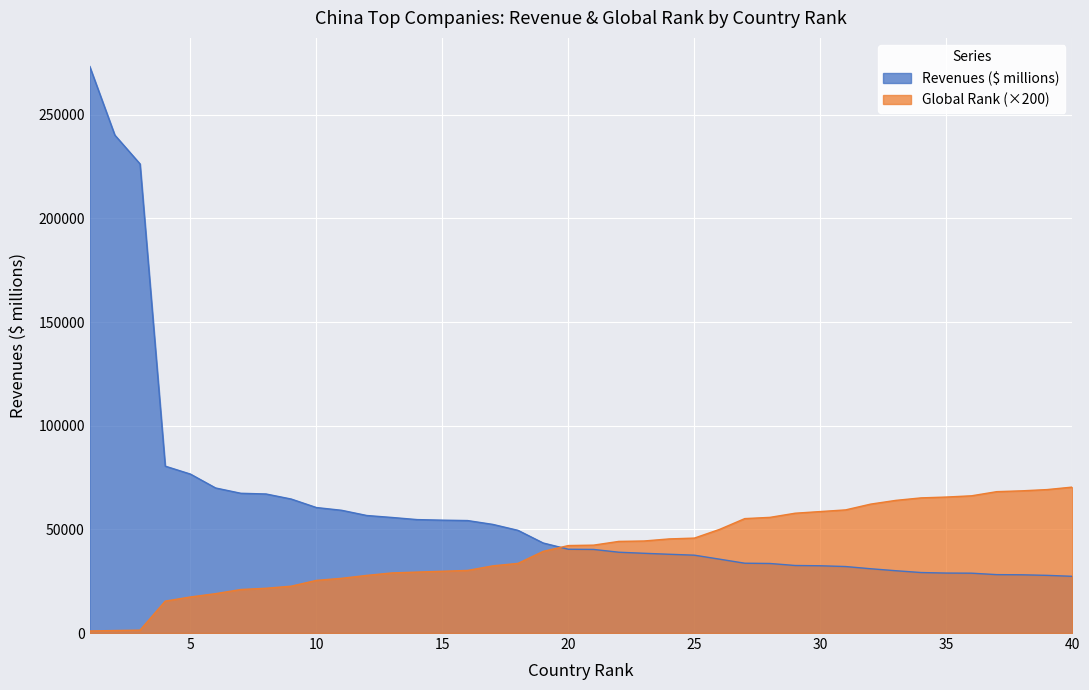

True or false: Sinopec / CNPC / State Grid and Global Rank cross at least once.

True